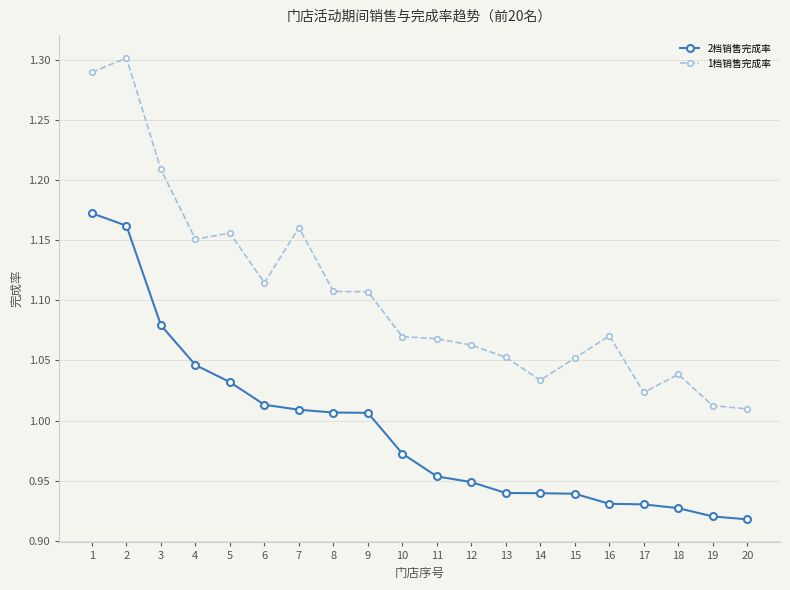

What is the difference between the maximum and minimum values in the 2档销售完成率 series?

0.3